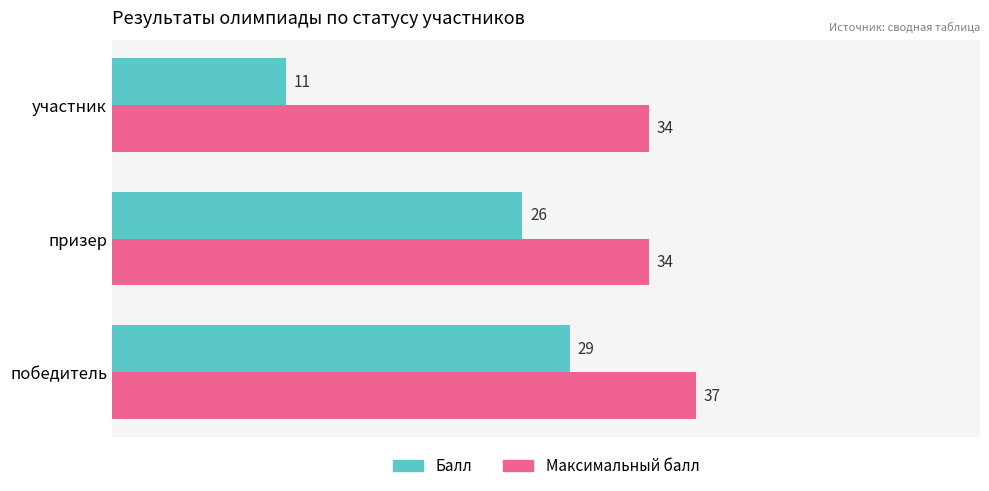

What is the difference between the maximum and minimum values in the Максимальный балл series?

3